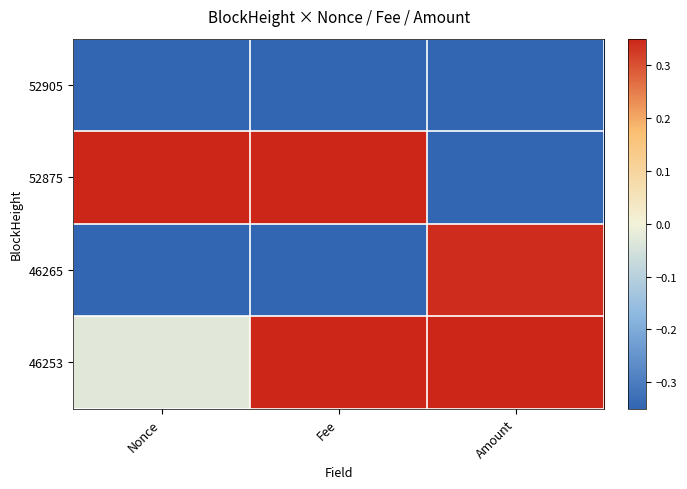

Reading right to left, list all the values displayed in this chart.

52905: Amount=-0.3	Fee=-0.3	Nonce=-0.3
52875: Amount=-0.3	Fee=0.3	Nonce=0.3
46265: Amount=0.3	Fee=-0.3	Nonce=-0.3
46253: Amount=0.3	Fee=0.3	Nonce=-0.0